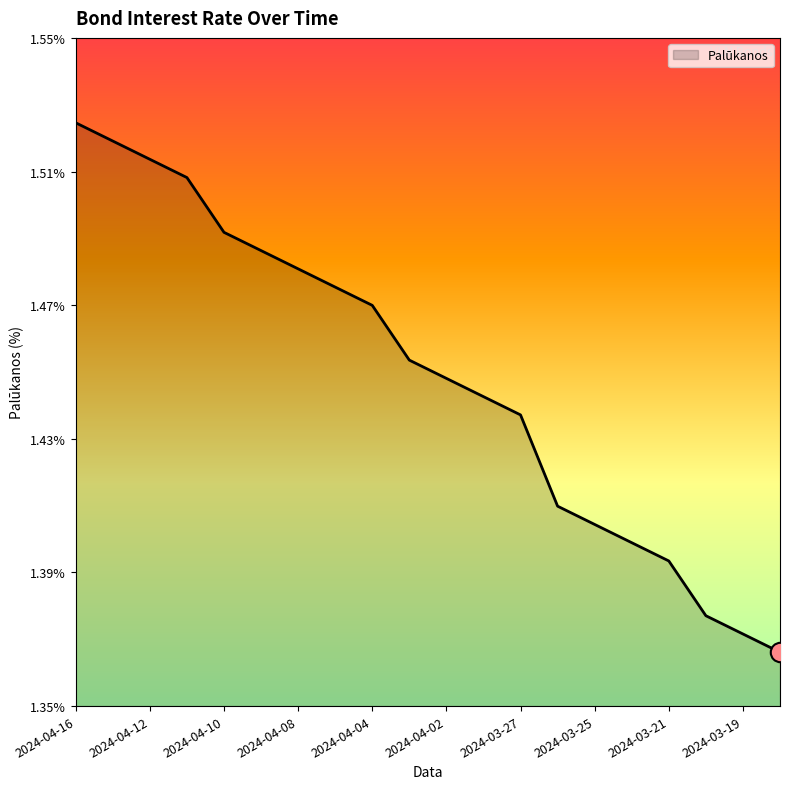

At which category does the chart reach its minimum across all series?

2024-03-18